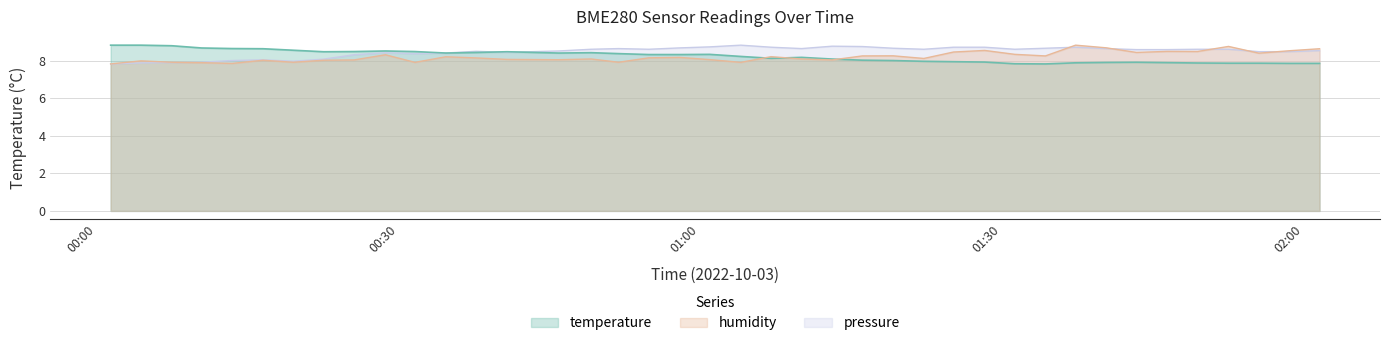

What is the difference between the maximum and minimum values in the pressure series?

1.0